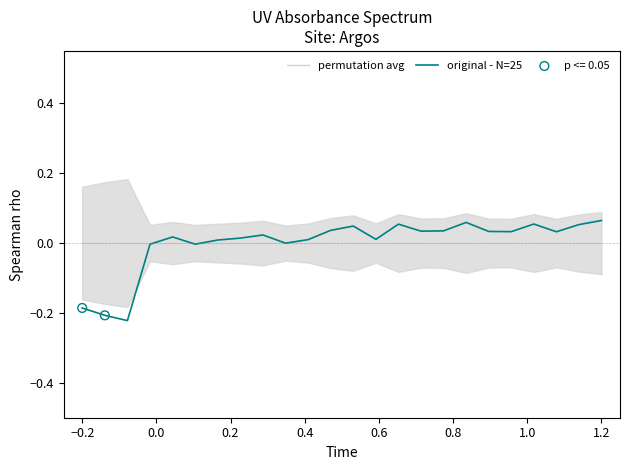

Is the value of original - N=25 at 13 greater than the value of permutation avg at 11?

Yes